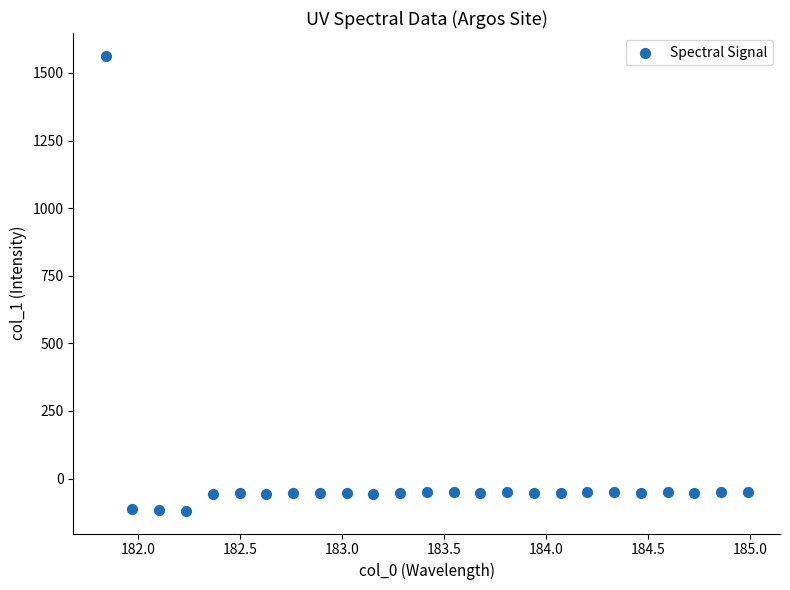

What is the range of X values (max minus min)?

3.1